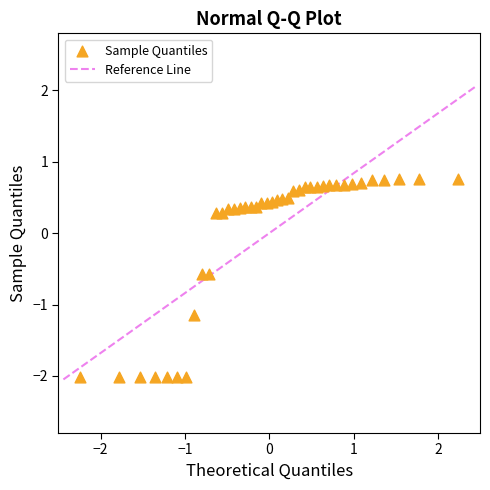

What is the range of X values (max minus min)?

4.5